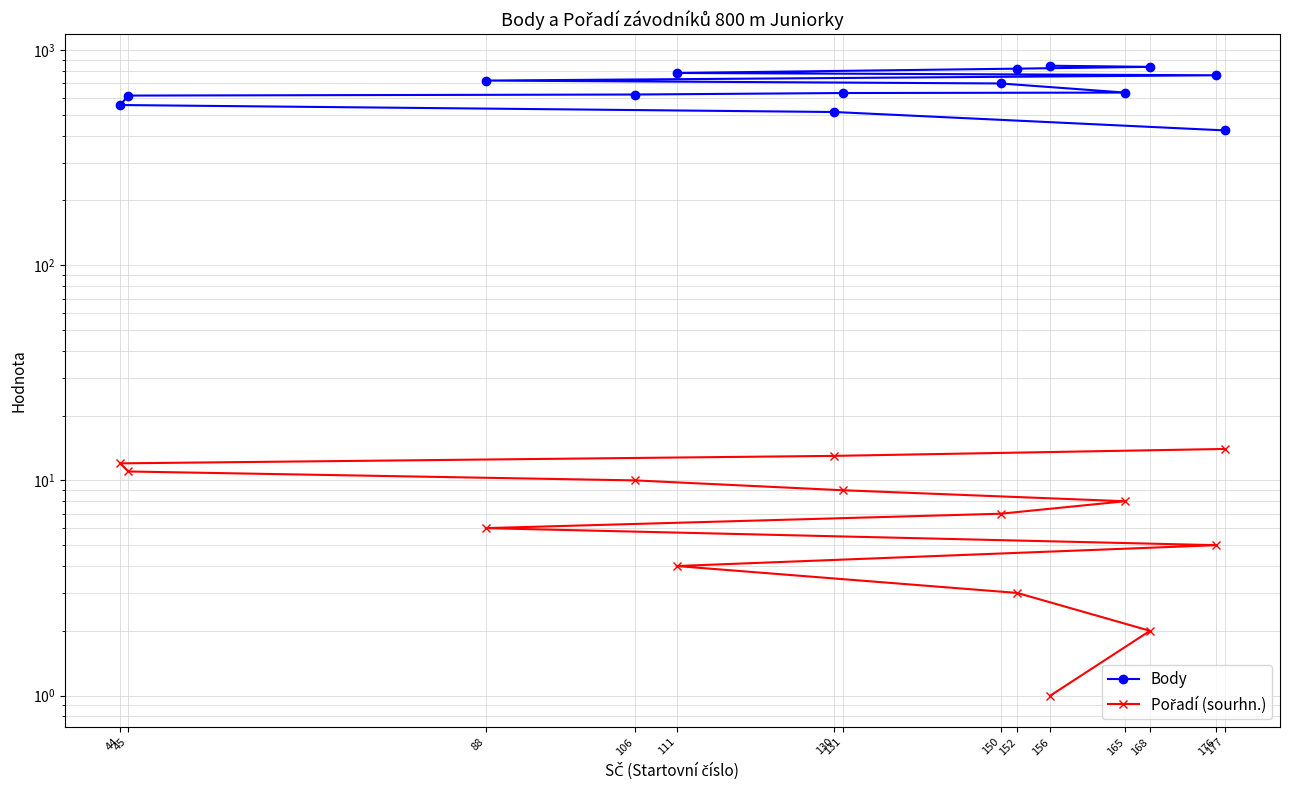

Reading left to right, extract all data points from this chart.

Body: 845	835	819	782	763	721	699	634	631	621	614	555	515	423
Pořadí (sourhn.): 1	2	3	4	5	6	7	8	9	10	11	12	13	14